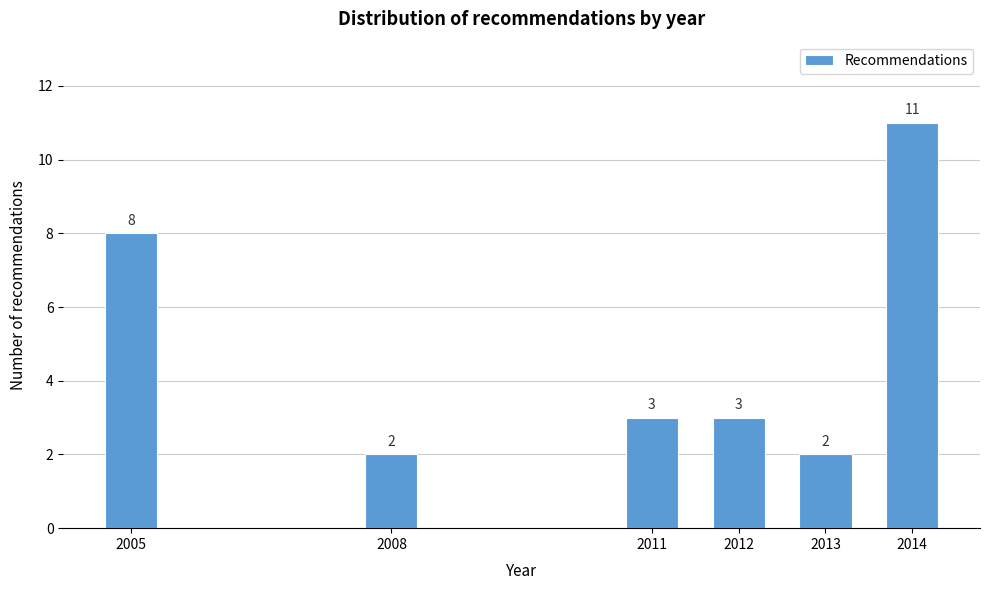

Reading left to right, extract all data points from this chart.

8	2	3	3	2	11